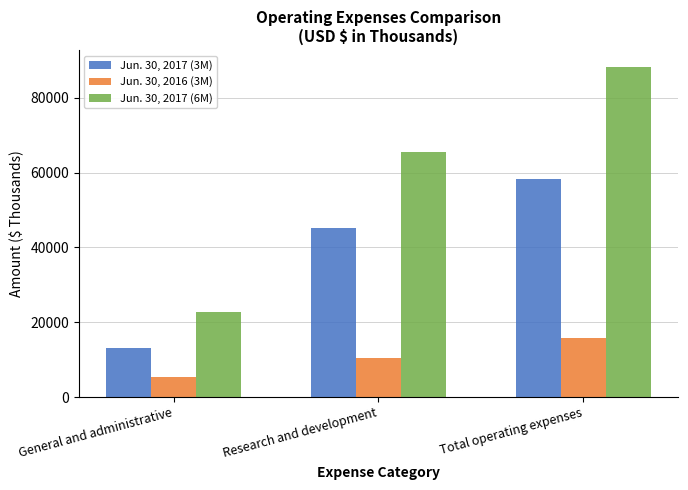

List the series in order of their peak value, lowest first.

Jun. 30, 2016 (3M), Jun. 30, 2017 (3M), Jun. 30, 2017 (6M)